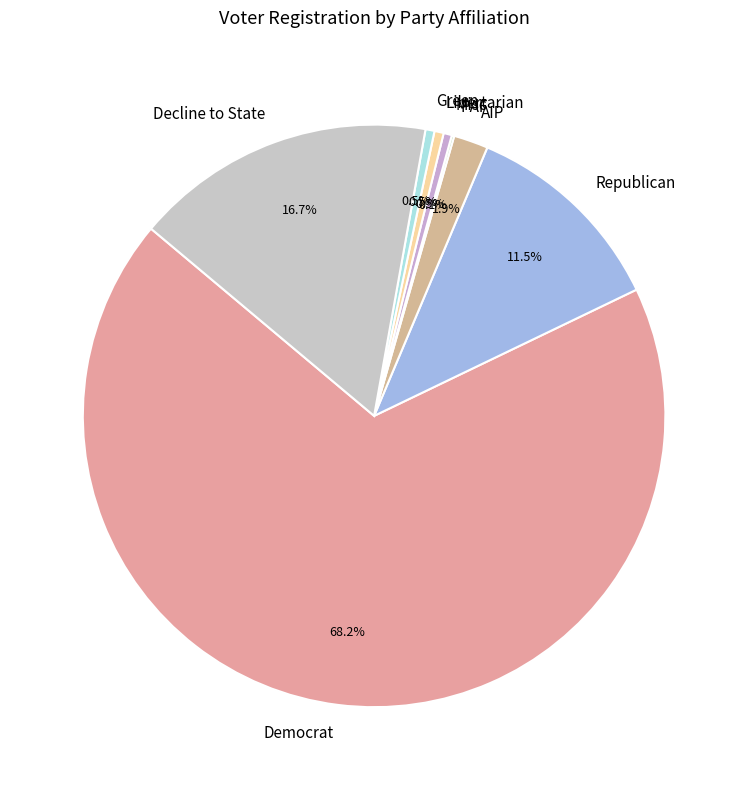

Between AIP and Misc, which is larger?

AIP